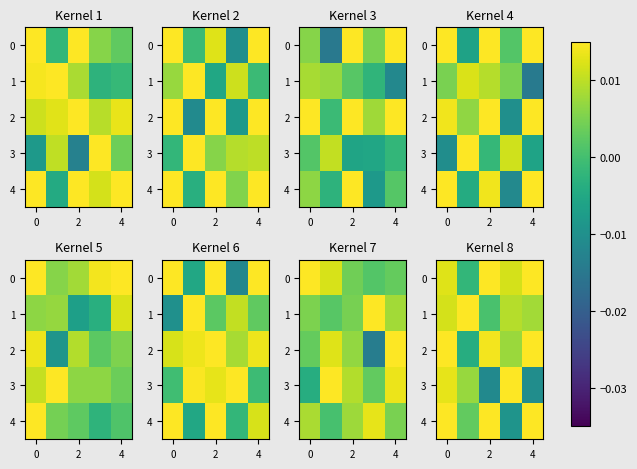

How many values in the 4 series are below 0?

1